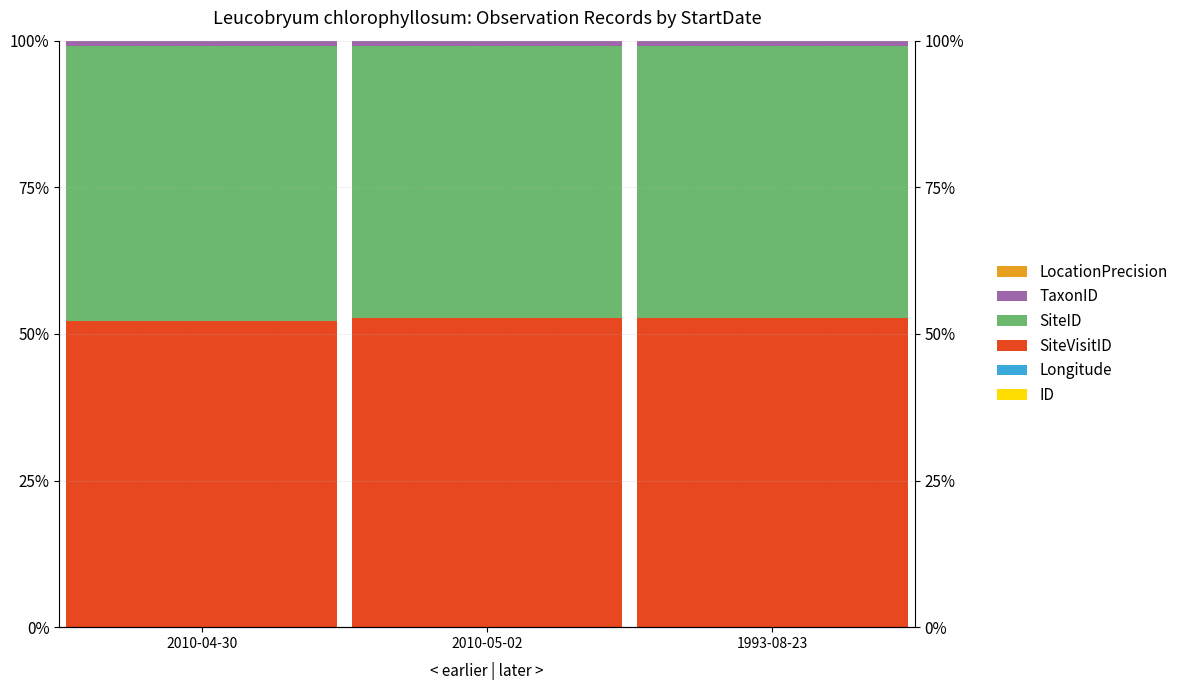

What is the lowest value of the SiteVisitID series?

0.5